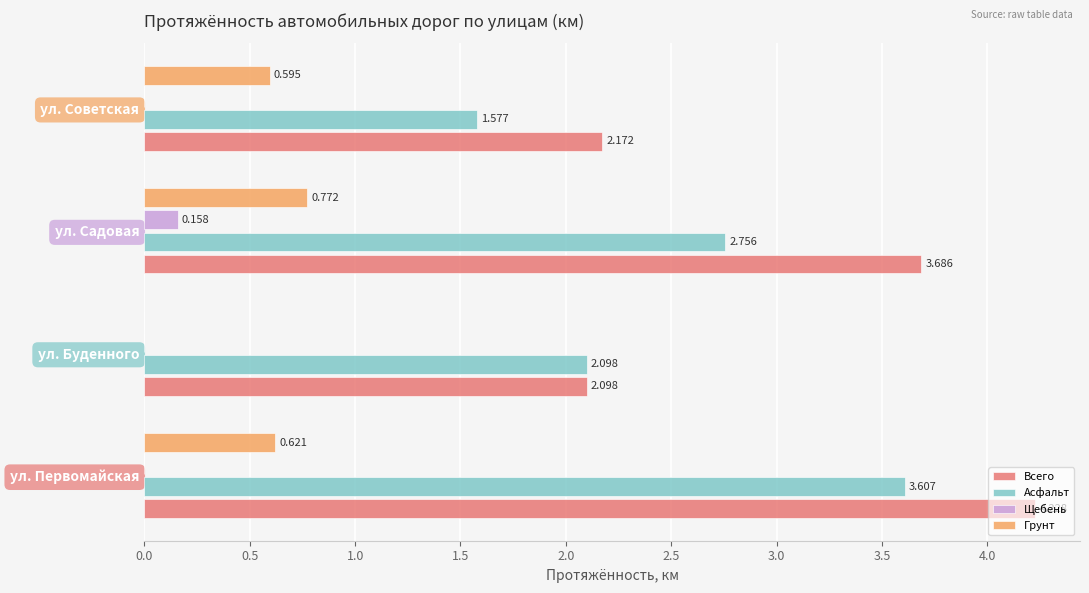

Is the value of Грунт at ул. Первомайская greater than the value of Асфальт at ул. Советская?

No